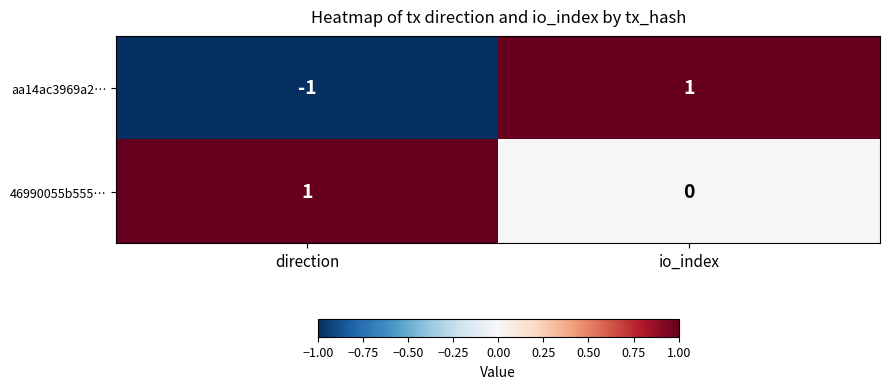

Reading left to right, transcribe all the data shown in this chart.

aa14ac3969a2…: -1	1
46990055b555…: 1	0